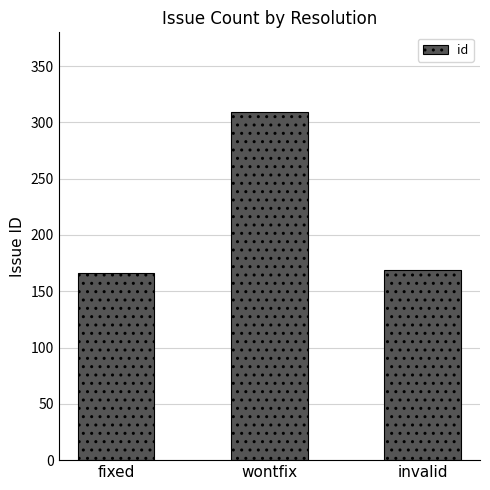

Which has a higher value, invalid or wontfix?

wontfix